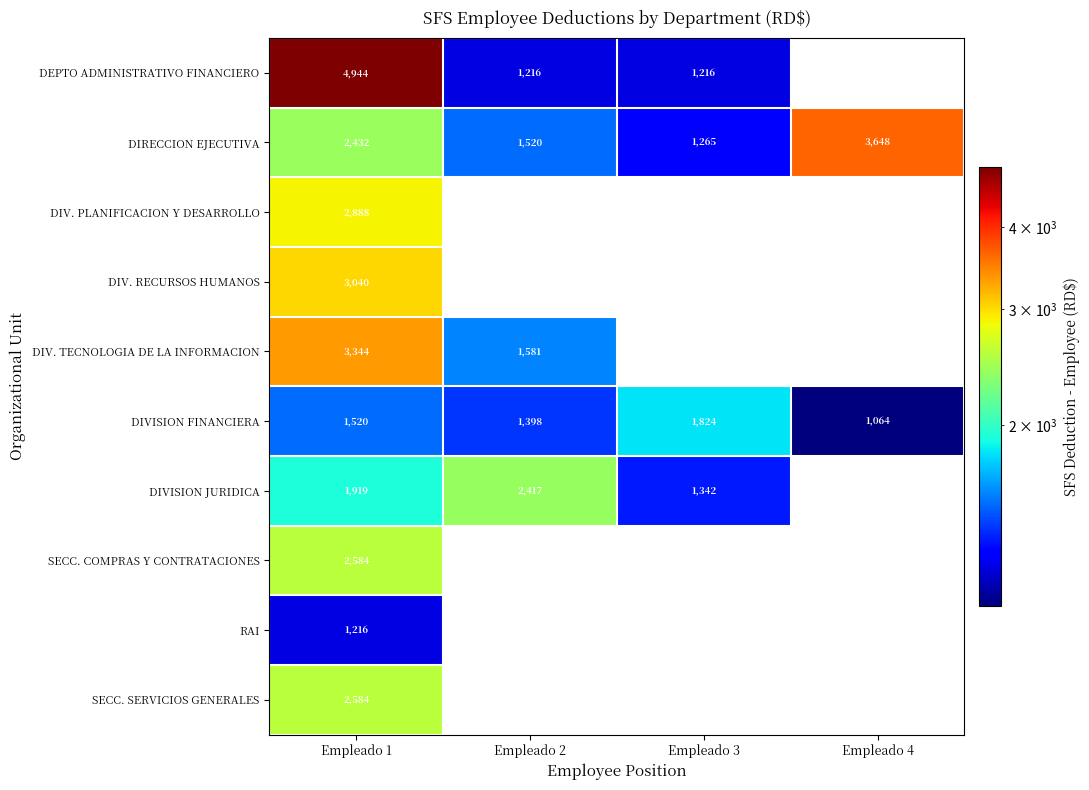

What is the difference between the highest and lowest values at Empleado 1?

3728